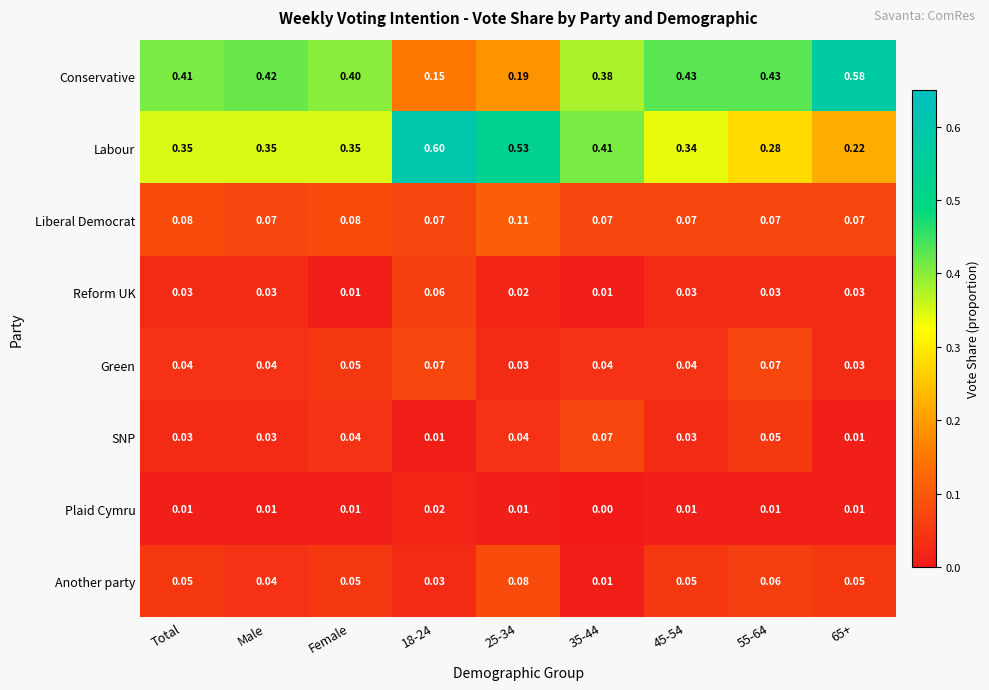

Which series has the largest range (max minus min)?

Conservative